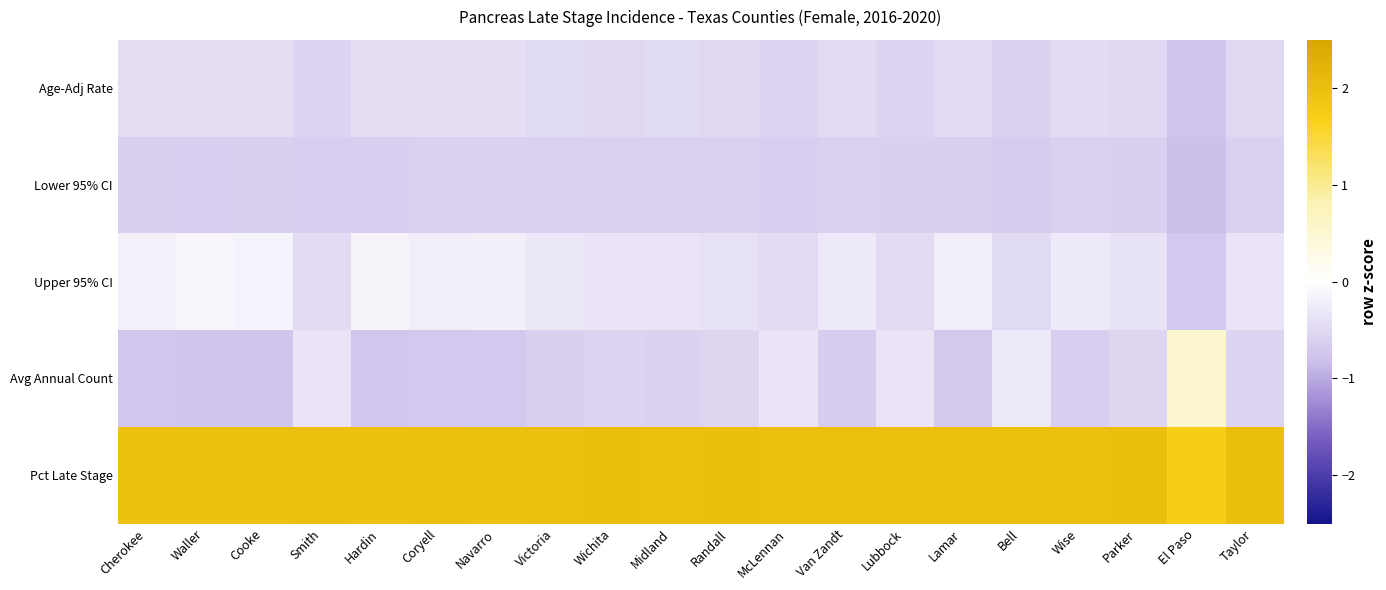

What is the greatest value displayed?

2.0